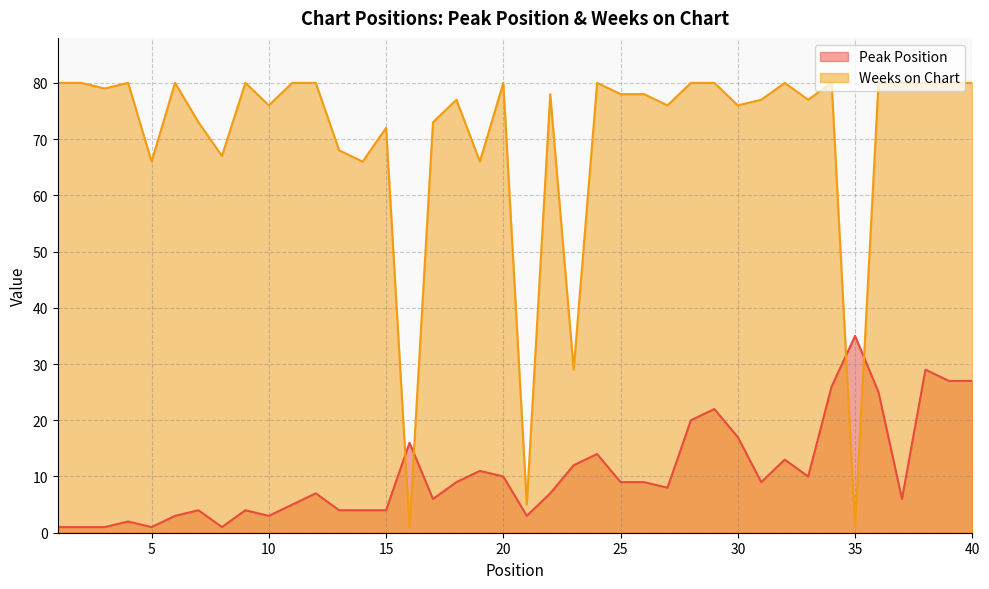

At which category does Peak Position reach its first local peak?

4